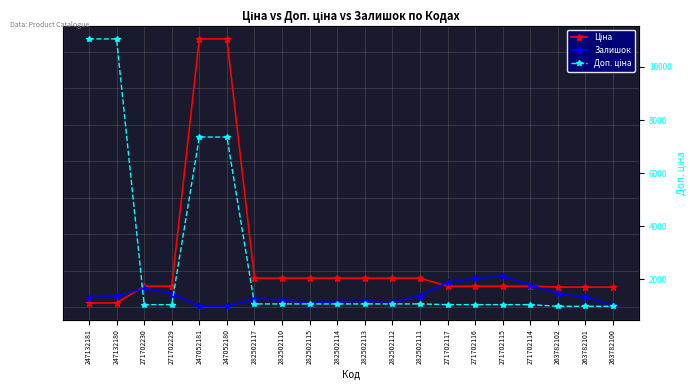

What is the label of the 14th point from the left?

271702117